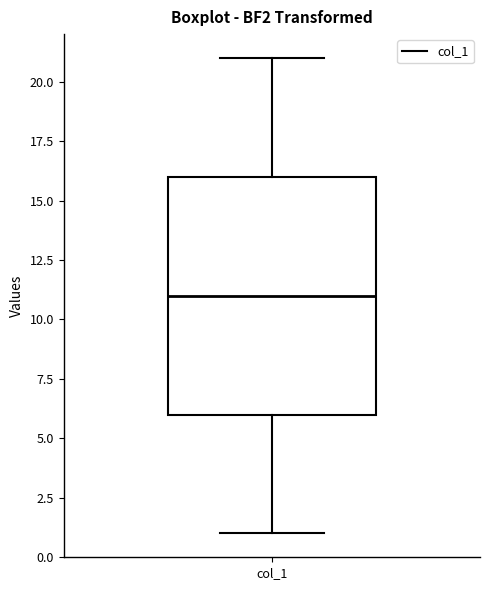

Read this box plot against the y-axis: the position of the median line, the range covered by the box, and the ends of both whiskers. The values are not printed on the chart, so give them approximately, as read against the axis.

median 11, box 6 to 16, whiskers 1 to 21